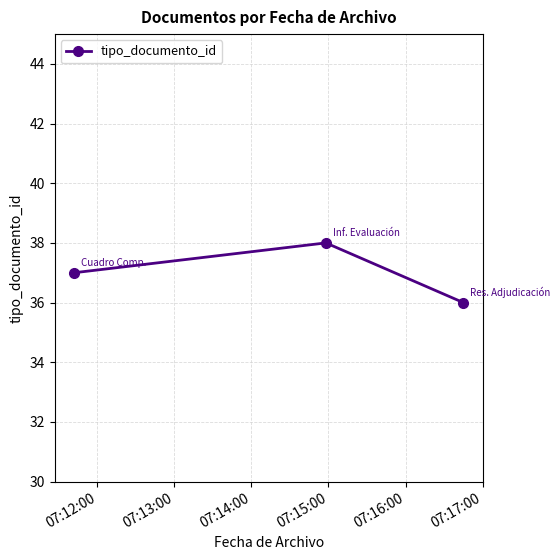

What is the average value?

37